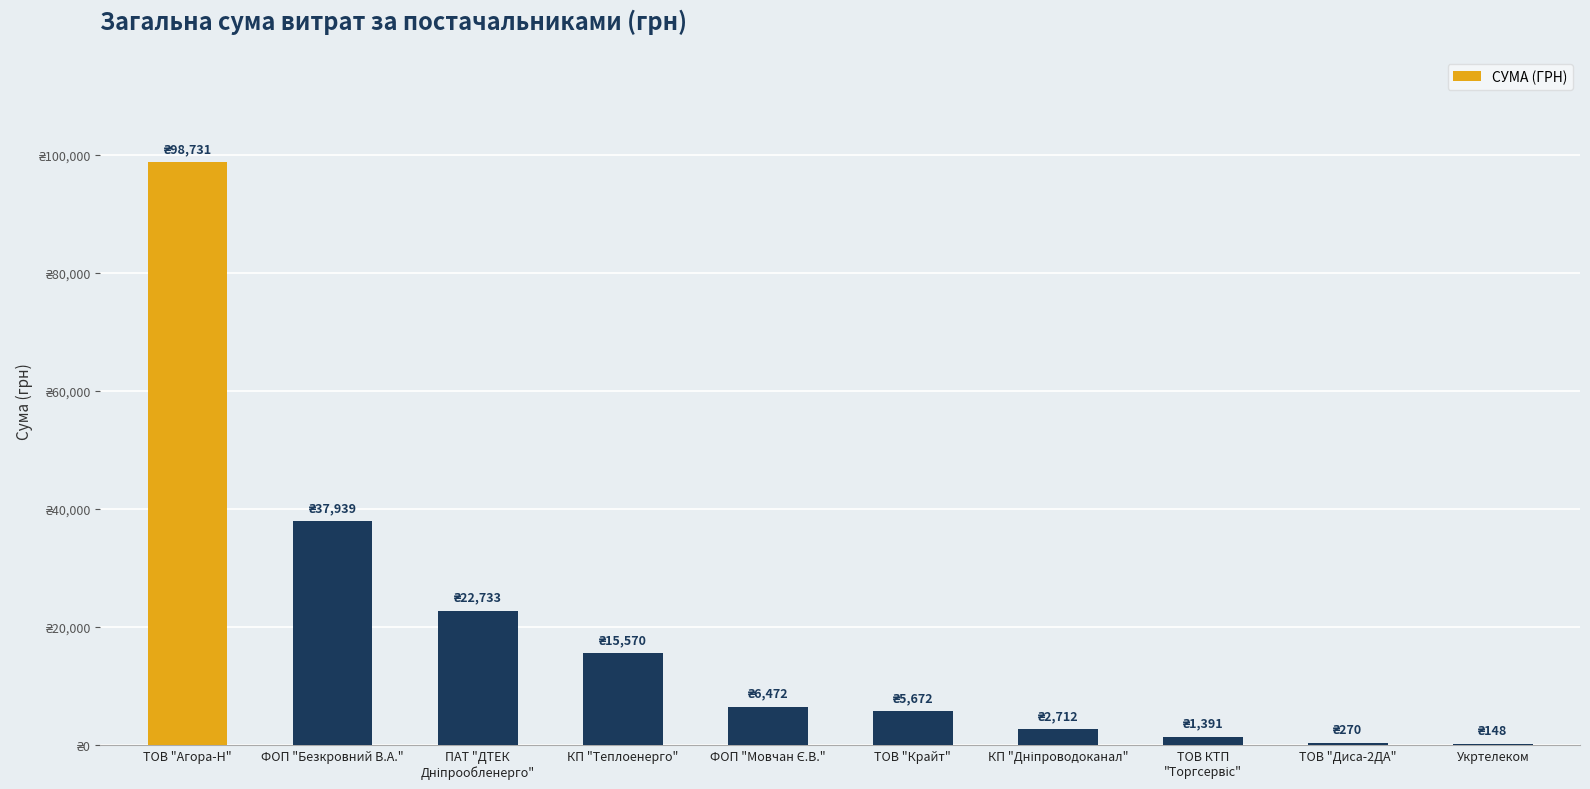

List the labels in order of value, smallest first.

Укртелеком, ТОВ "Диса-2ДА", ТОВ КТП
"Торгсервіс", КП "Дніпроводоканал", ТОВ "Крайт", ФОП "Мовчан Є.В.", КП "Теплоенерго", ПАТ "ДТЕК
Дніпрообленерго", ФОП "Безкровний В.А.", ТОВ "Агора-Н"